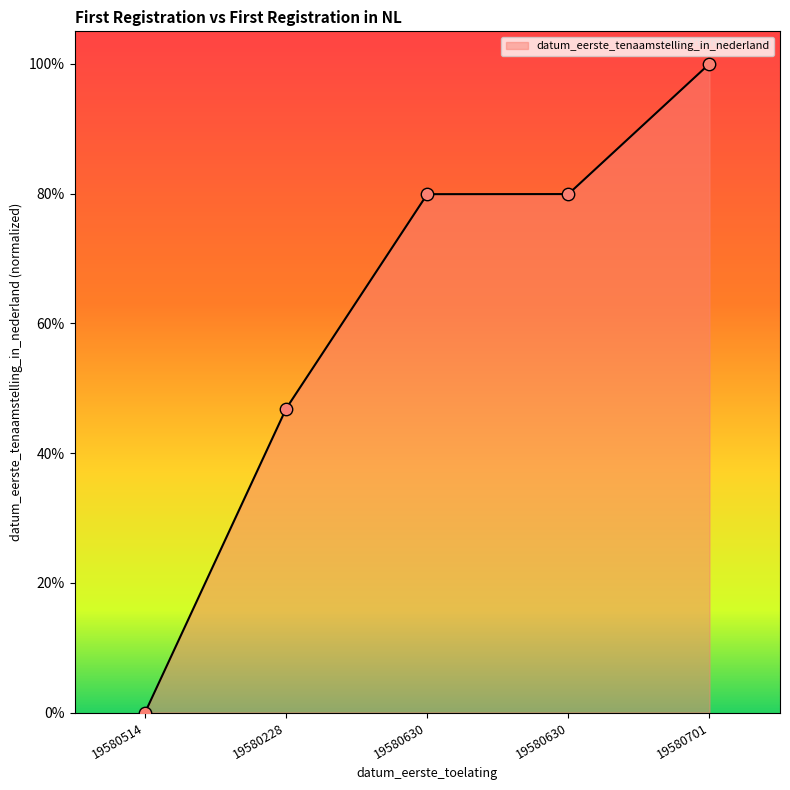

Approximately how many times larger is the value at 19580630 compared to 19580630?

1.0